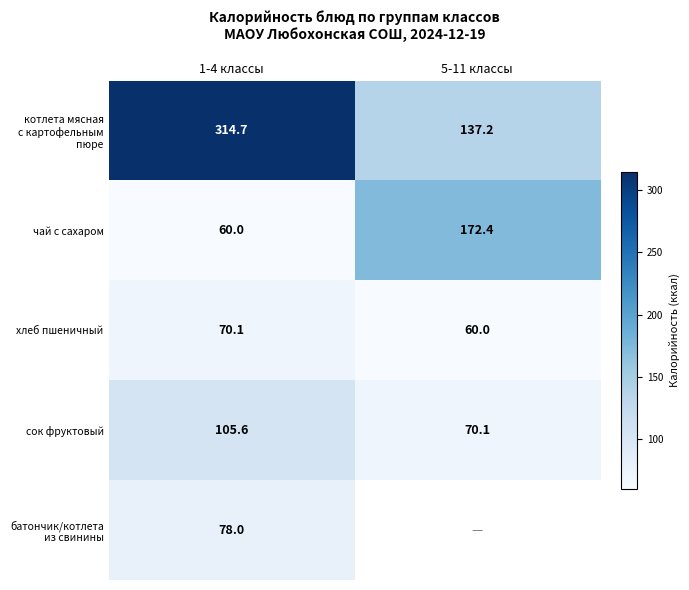

Which label corresponds to the largest value in the chart?

1-4 классы